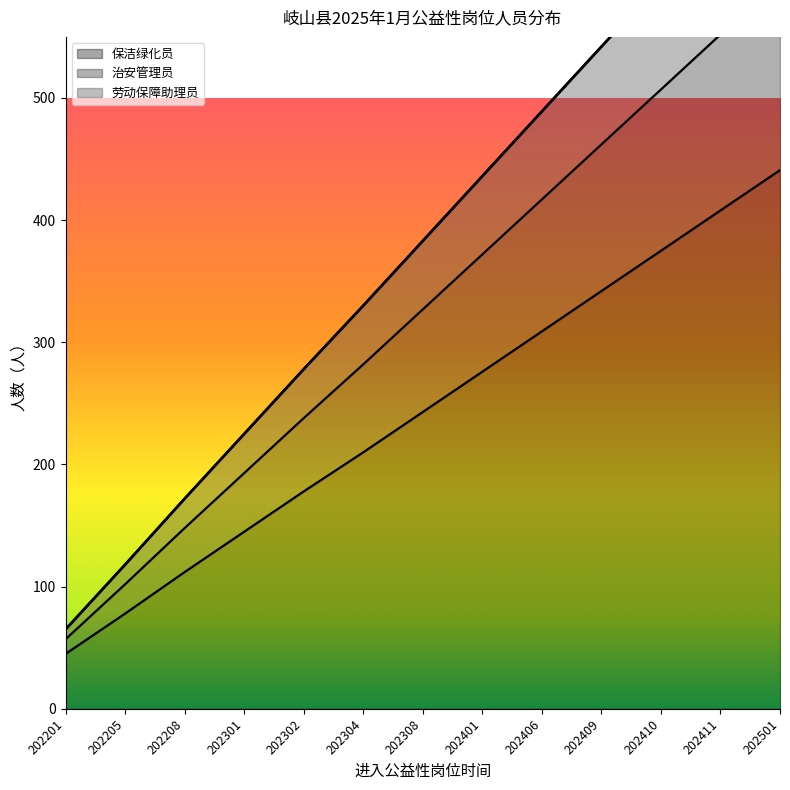

The 保洁绿化员 series shows 78 at 202205. True or false?

True